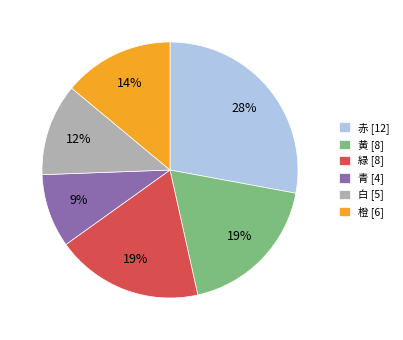

The 黄 [8] slice represents 19% of the pie. True or false?

True